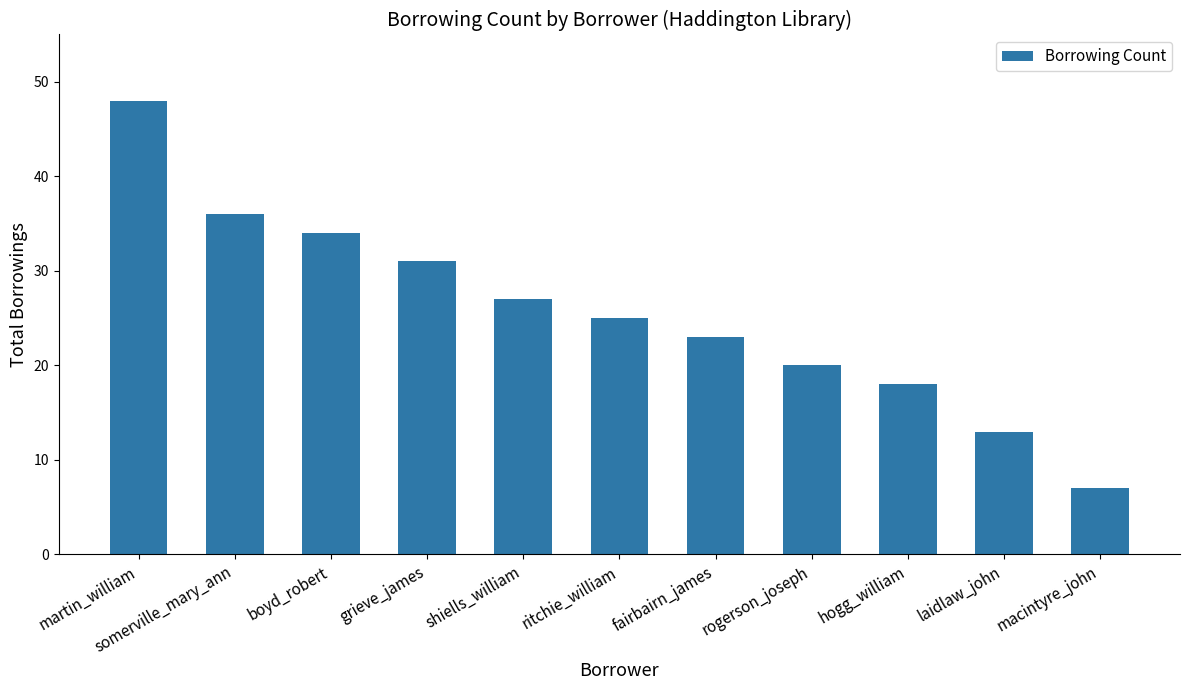

The chart shows a value of 40 at ritchie_william. True or false?

False